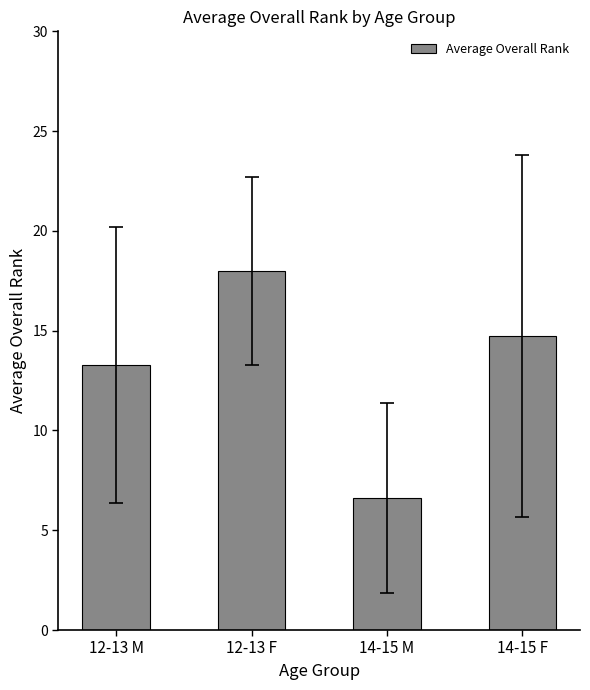

Read the value at 14-15 M.

6.6